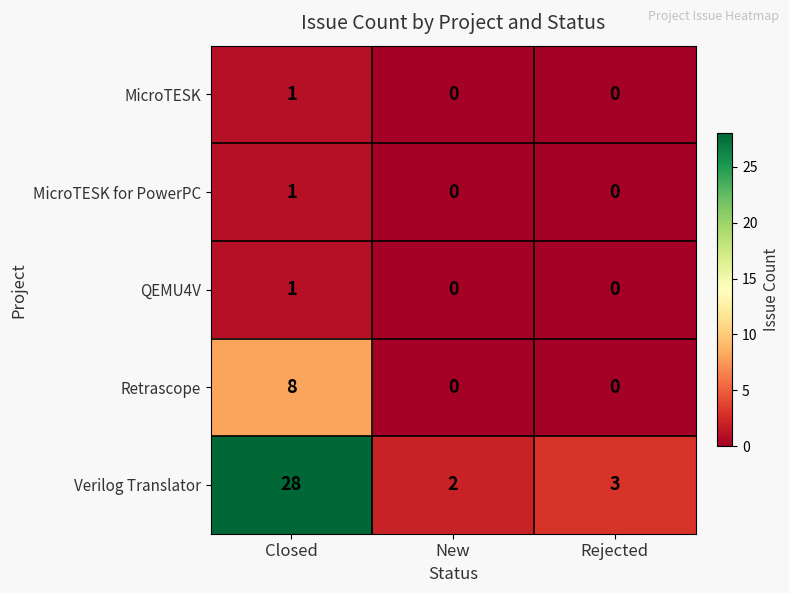

How many data points does each series have?

3